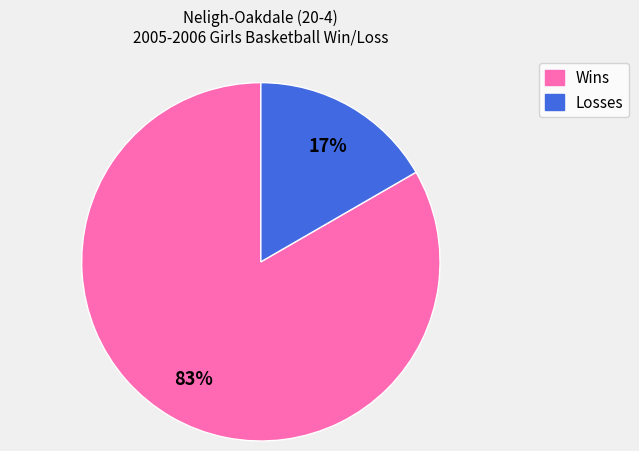

To the nearest percent, what is the average slice percentage?

50%